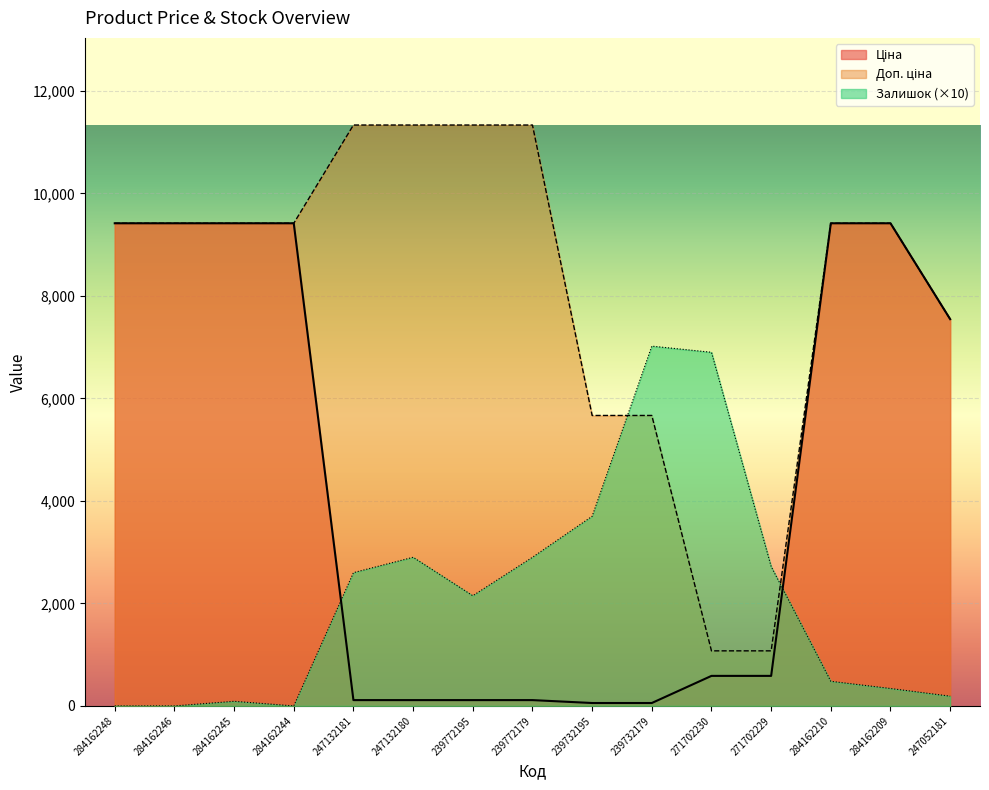

True or false: Ціна has a value of 118.2 at 271702229.

False